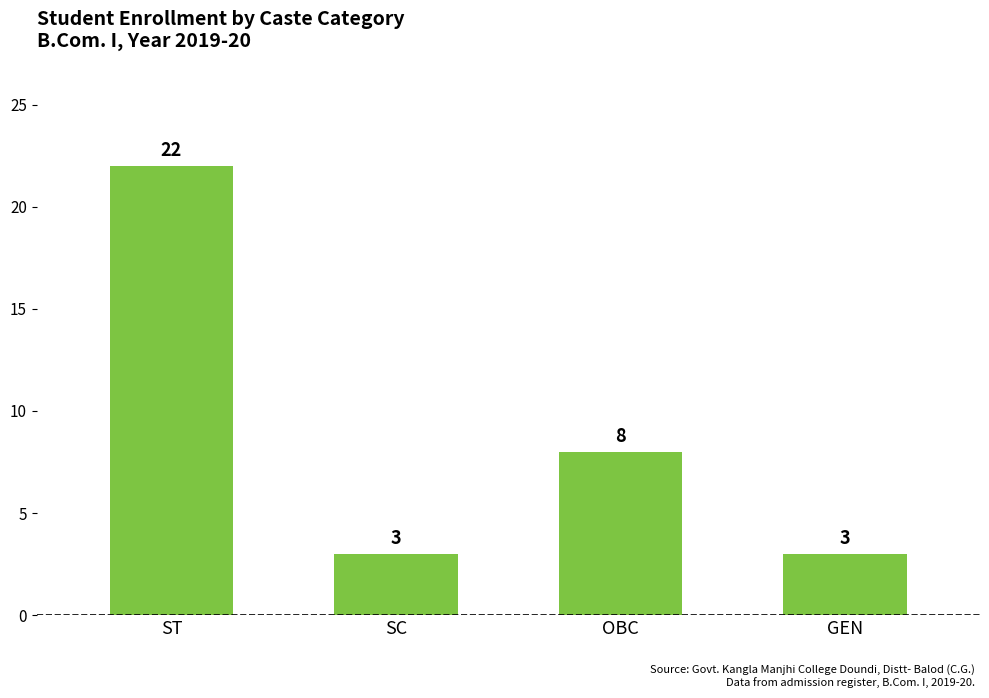

Are the bars horizontal?

No